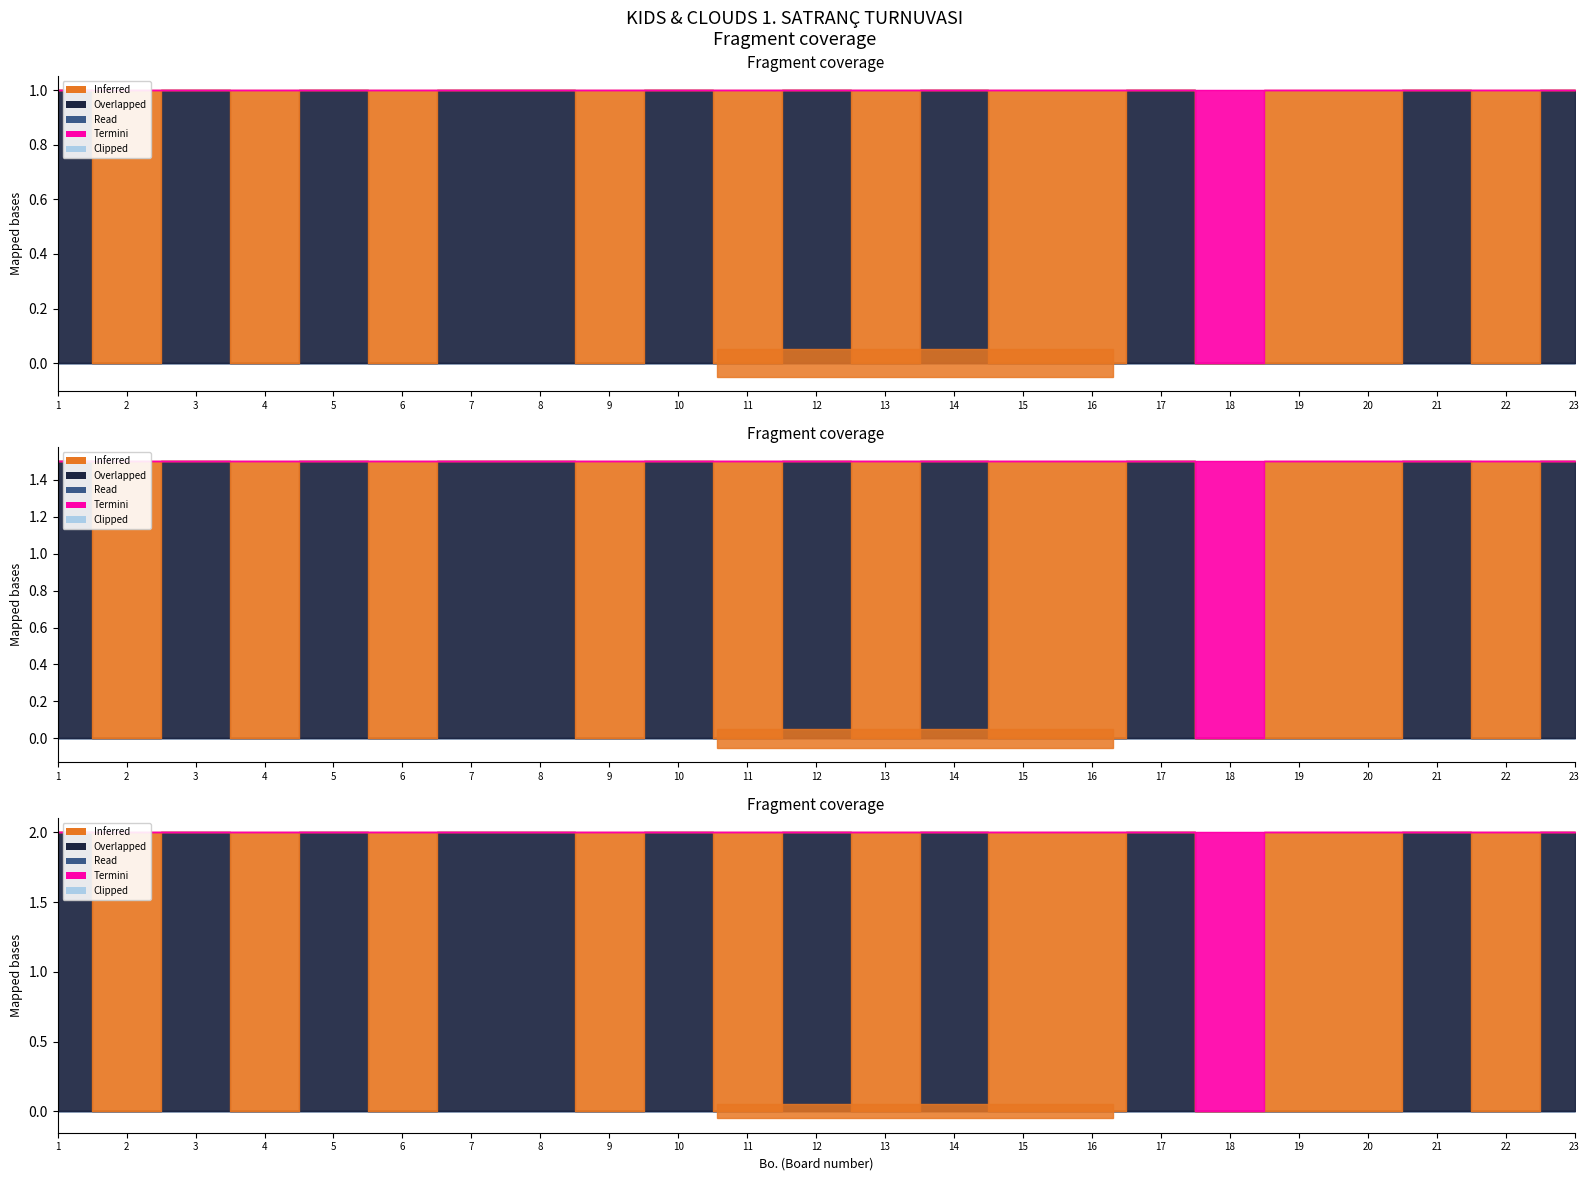

What is the value of the Overlapped point at the 7th from the left?

1